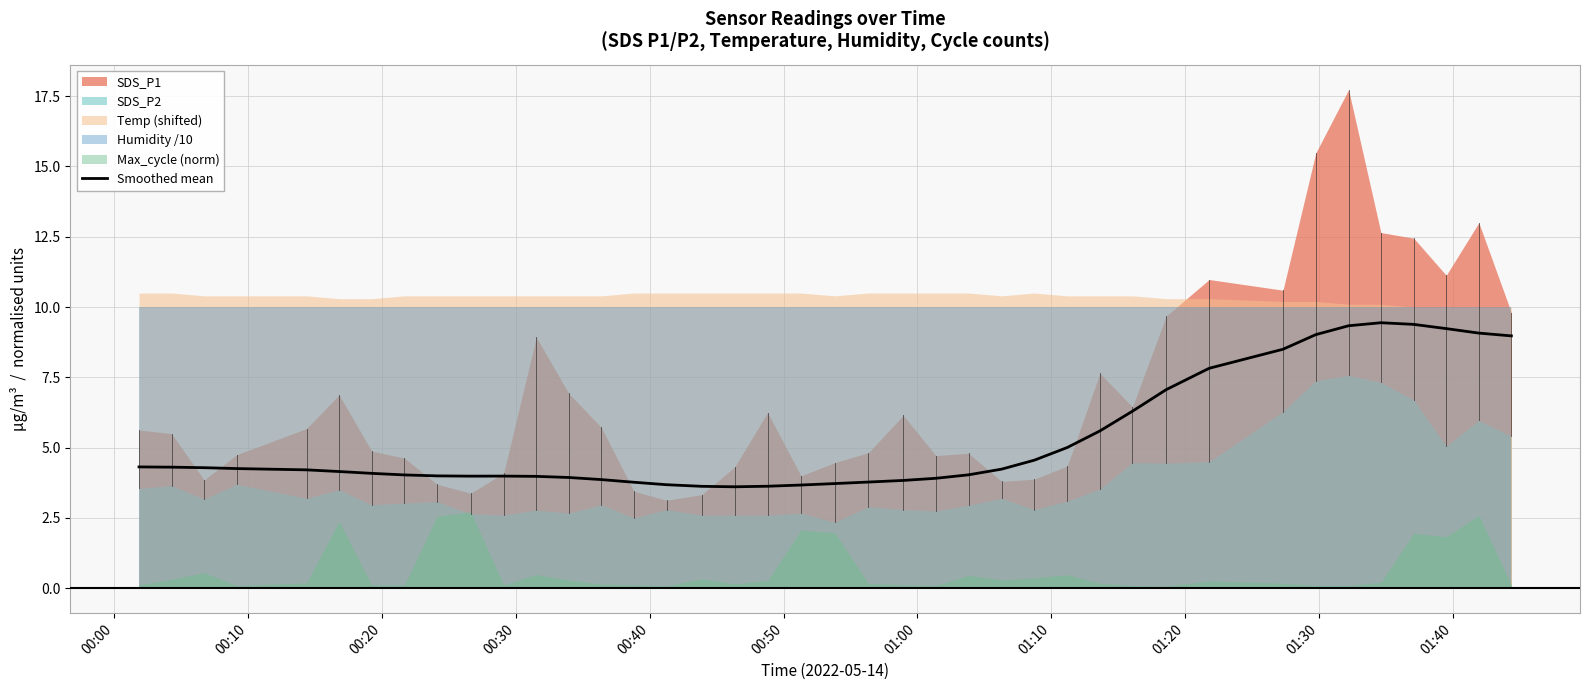

What is the lowest value of the Smoothed mean series?

3.6